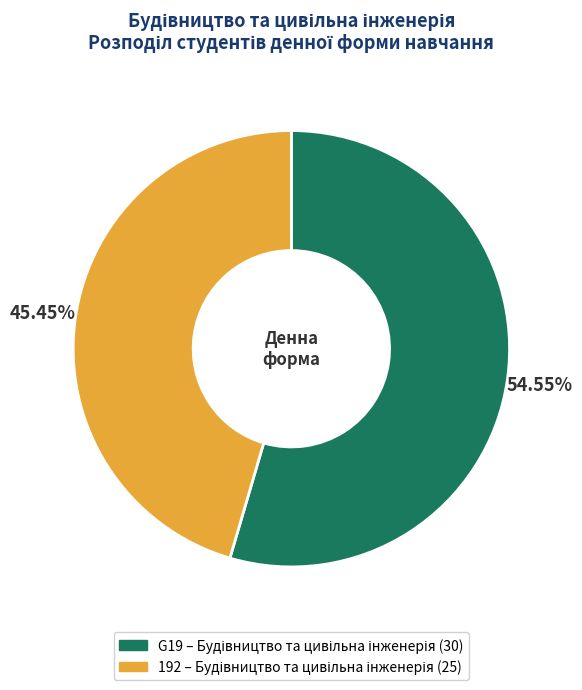

Count the number of slices in the pie.

2